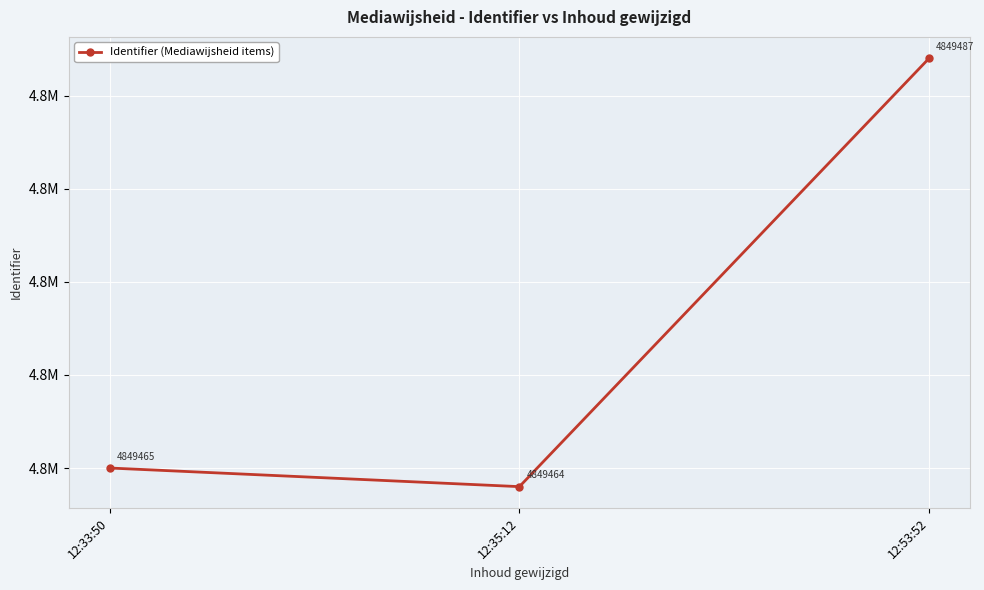

Rank the categories by value from highest to lowest.

12:53:52, 12:33:50, 12:35:12